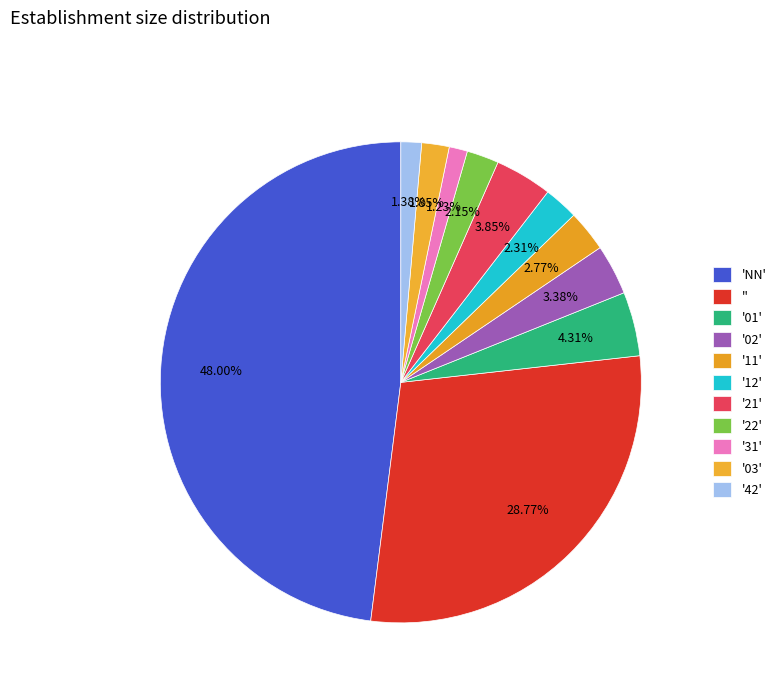

How many slices are in this pie chart?

11